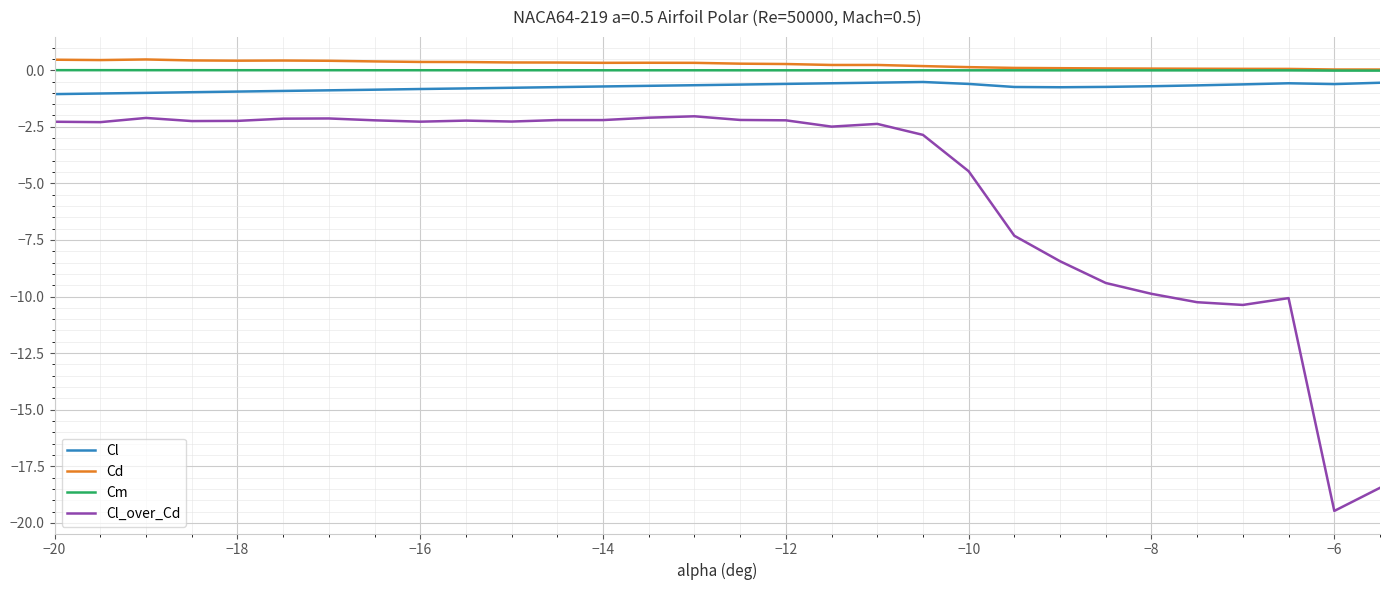

How many categories are shown in the chart?

30